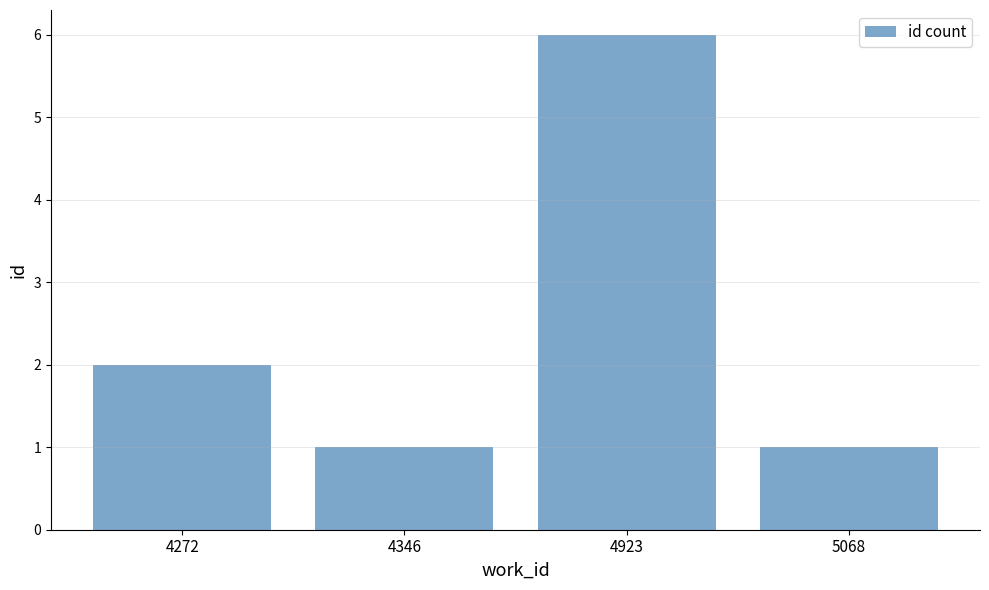

What is the sum of the values at 4272 and 4923?

8